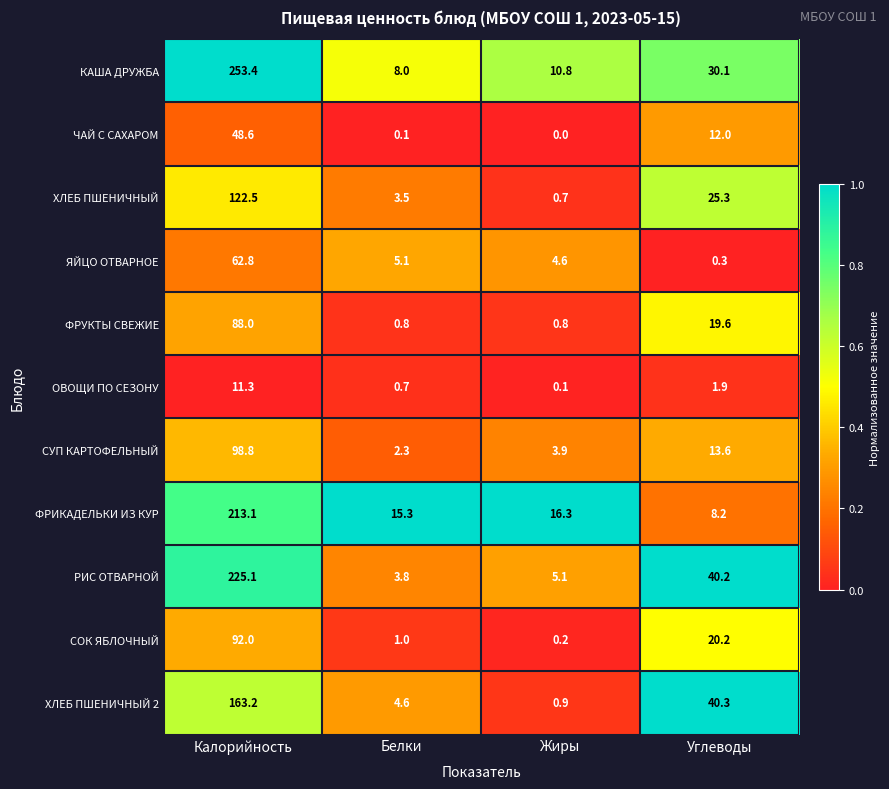

What is the difference between the highest and lowest values at Калорийность?

242.1